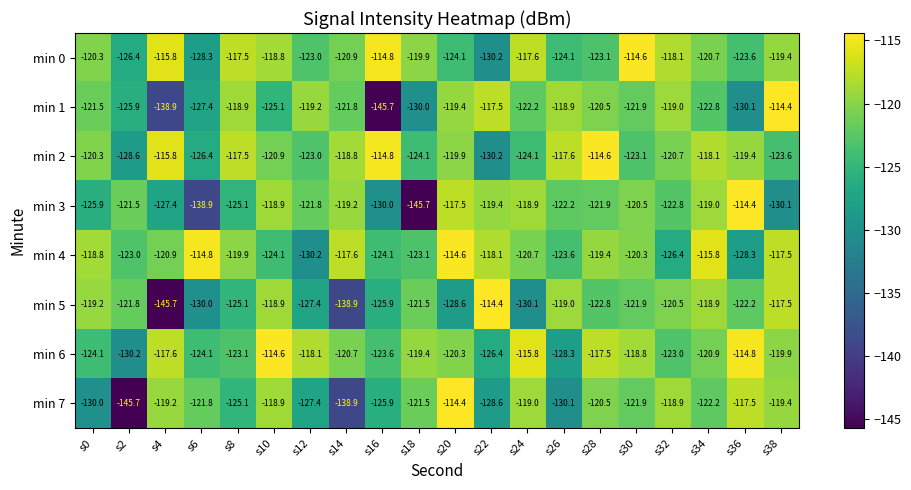

The min 4 series shows -123.0 at s2. True or false?

True